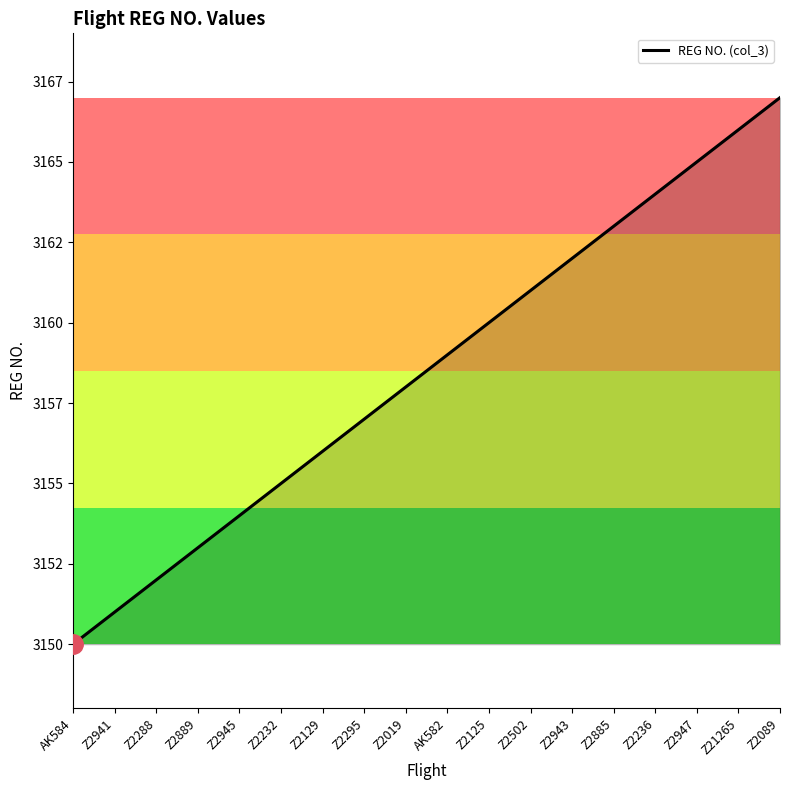

Does the chart display data point markers on the line(s)?

No